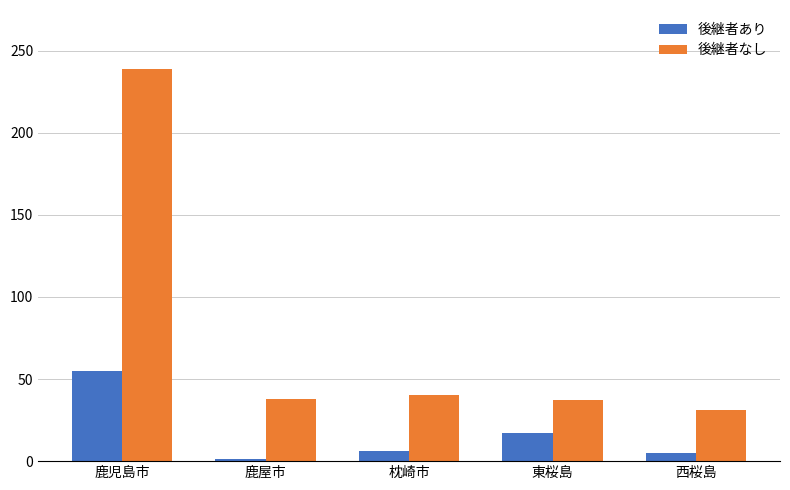

Is the value of 後継者あり at 西桜島 greater than the value of 後継者なし at 鹿屋市?

No